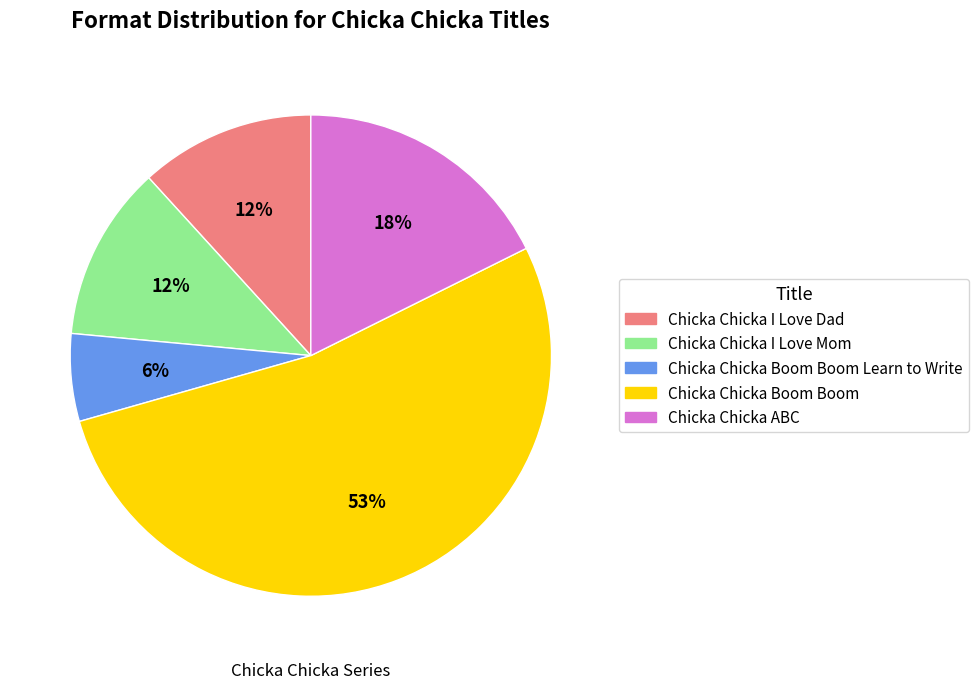

Which has a higher value, Chicka Chicka Boom Boom Learn to Write or Chicka Chicka I Love Mom?

Chicka Chicka I Love Mom